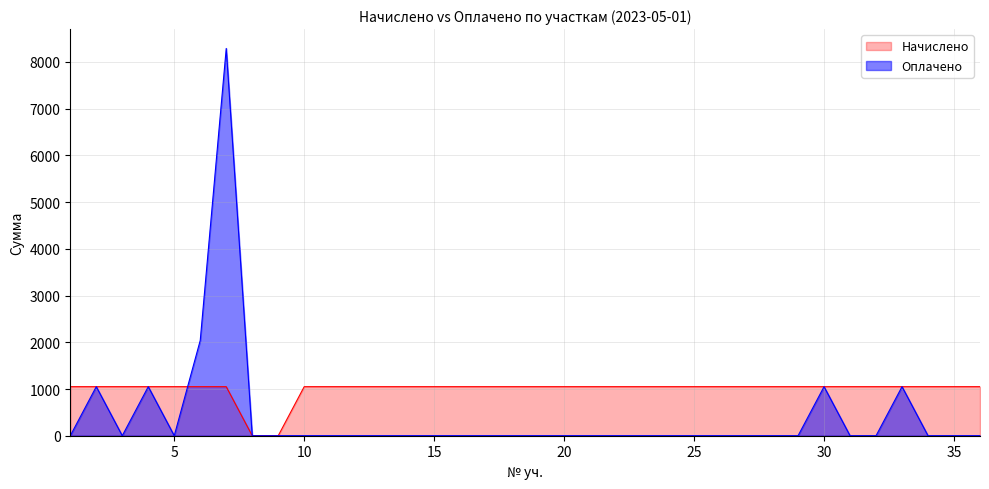

After their last crossing, which series has the higher values: Начислено or Оплачено?

Оплачено